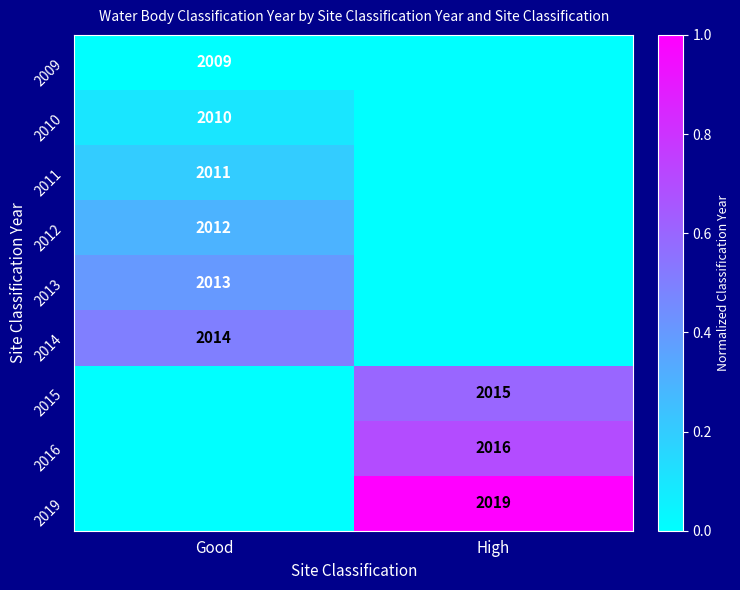

The 2013 series shows 2013 at Good. True or false?

True